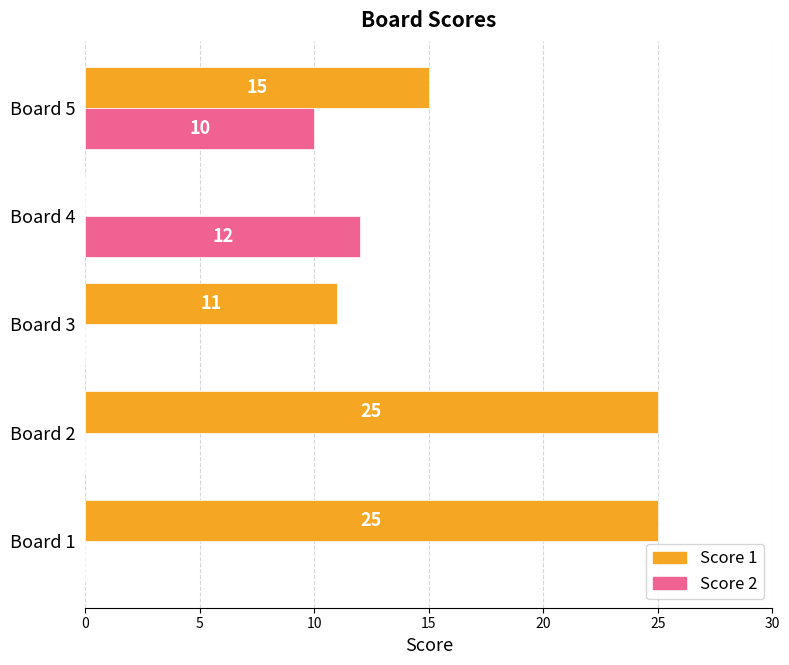

What is the sum of the Score 2 values at Board 1 and Board 4?

12